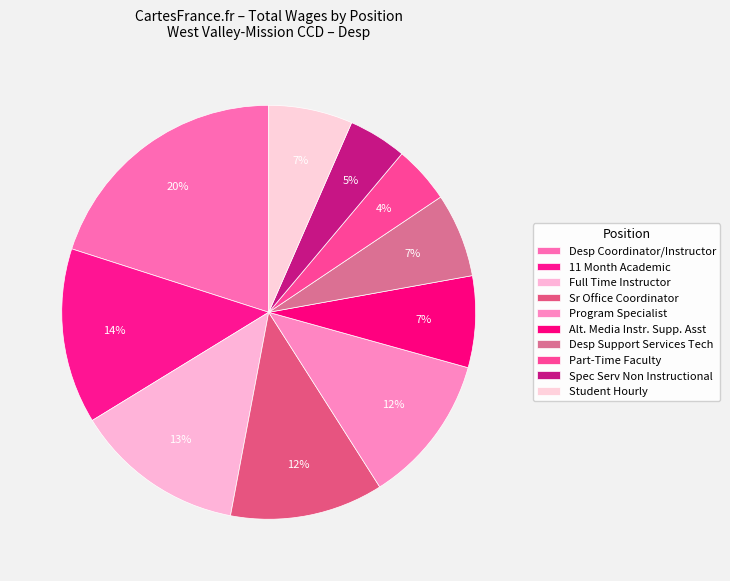

To the nearest percent, what is the difference between the largest and smallest slice percentages?

17%